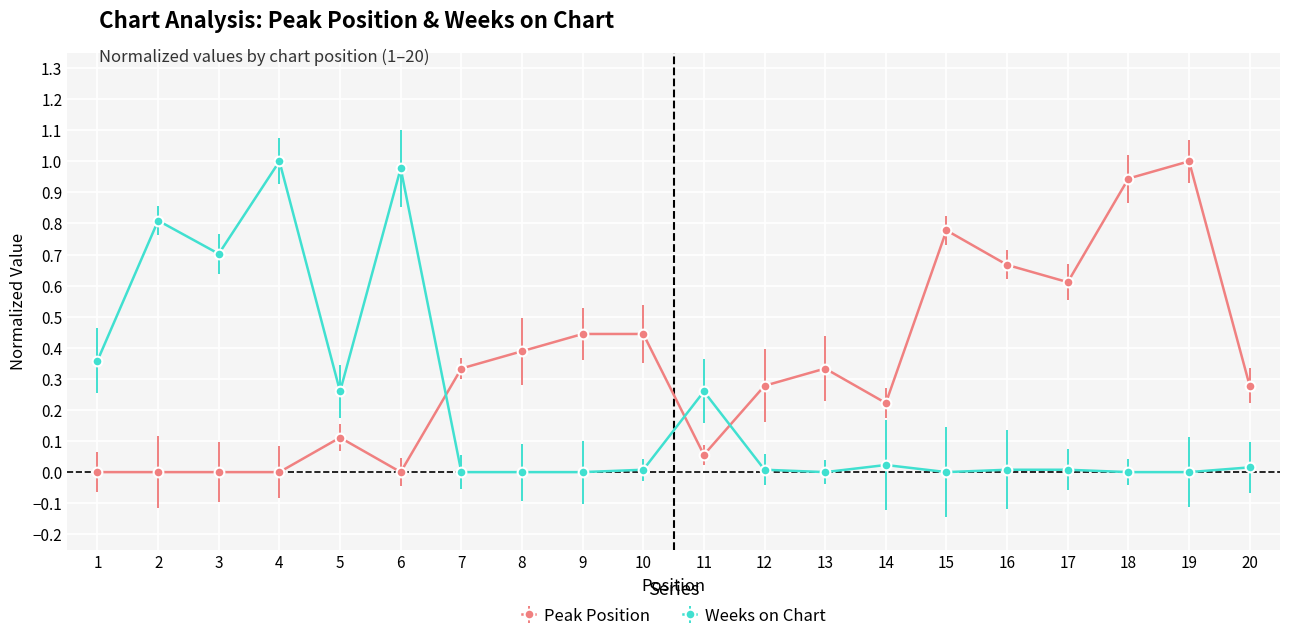

At 8, list the series in order from smallest to largest.

Weeks on Chart, Peak Position